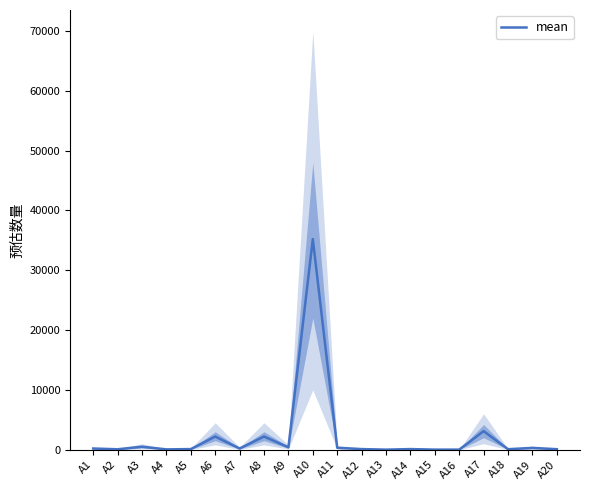

What is the value of the 17th point from the left?

3100